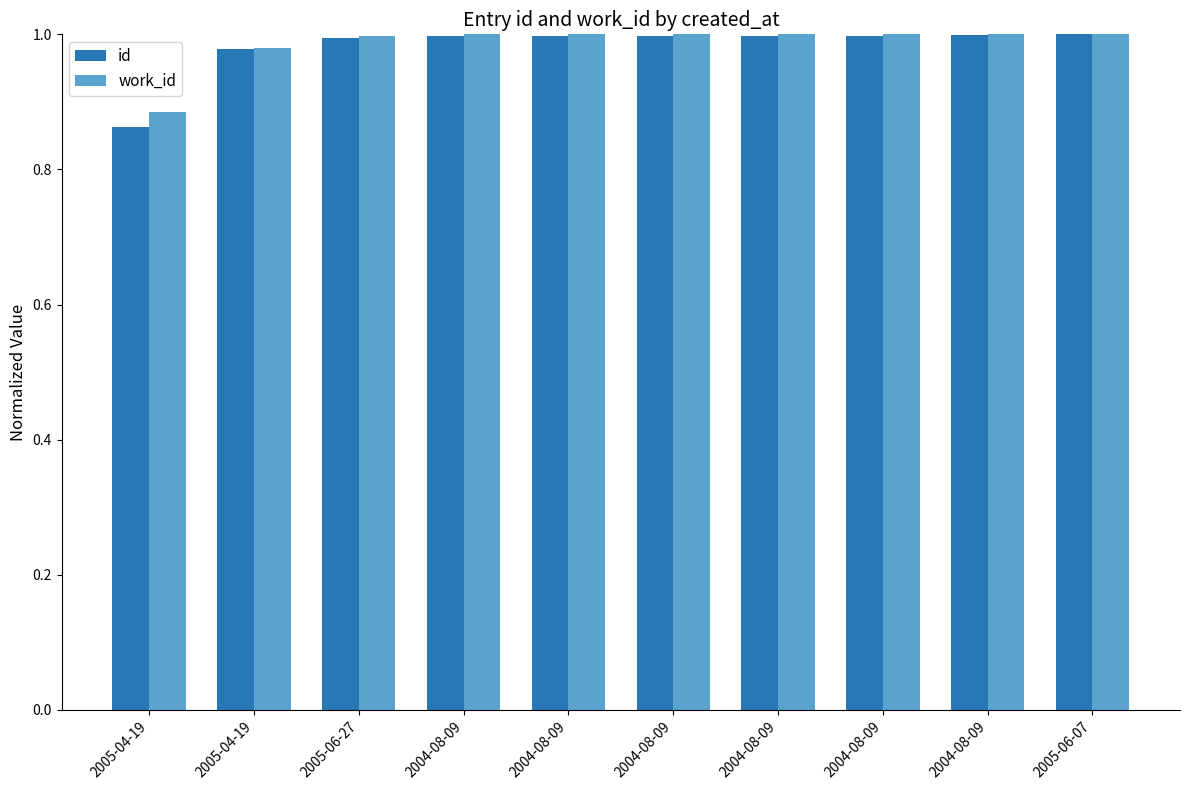

Is it true that id equals 1.5 at 2004-08-09?

False